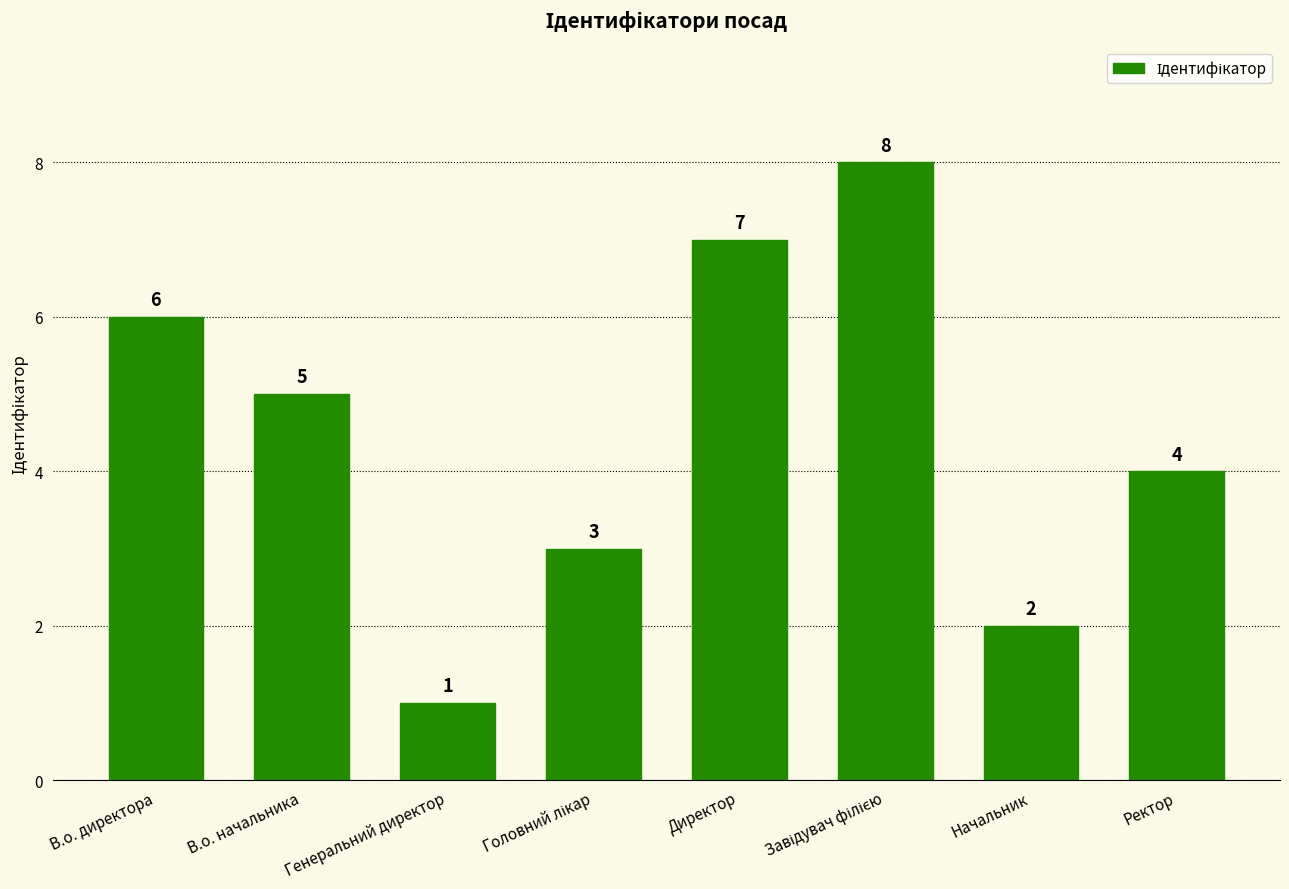

Count the values in the range 3 to 7.

5